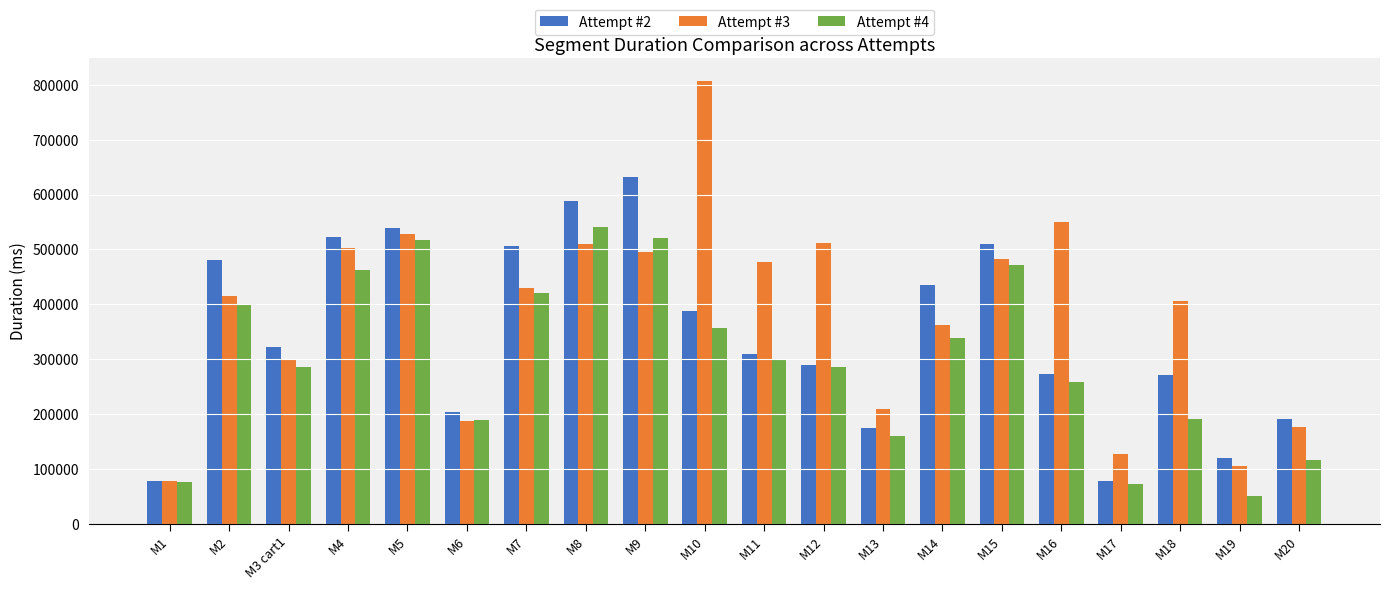

What is the spread (max minus min) of values at M16?

291989